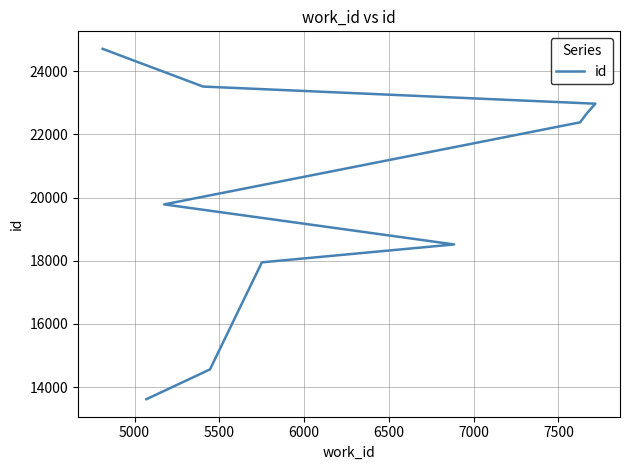

True or false: the data has more than 1 interior local peaks.

False